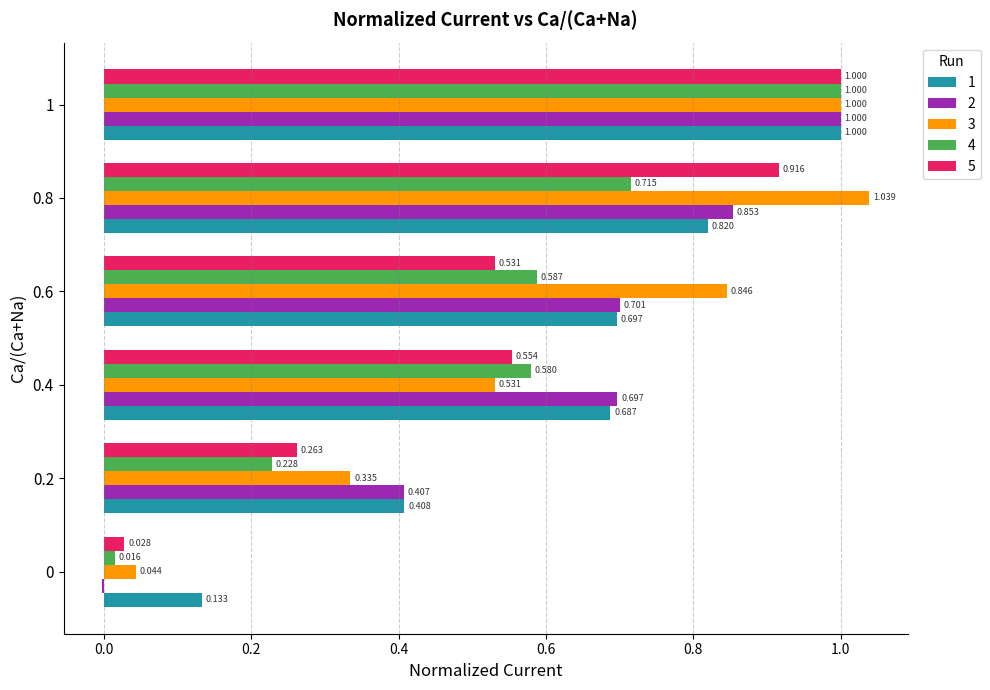

Is the value of 1 at 0.6 greater than the value of 3 at 0?

Yes